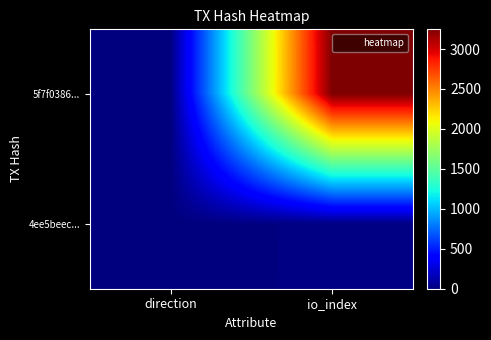

Which series has the widest spread of values?

5f7f0386...